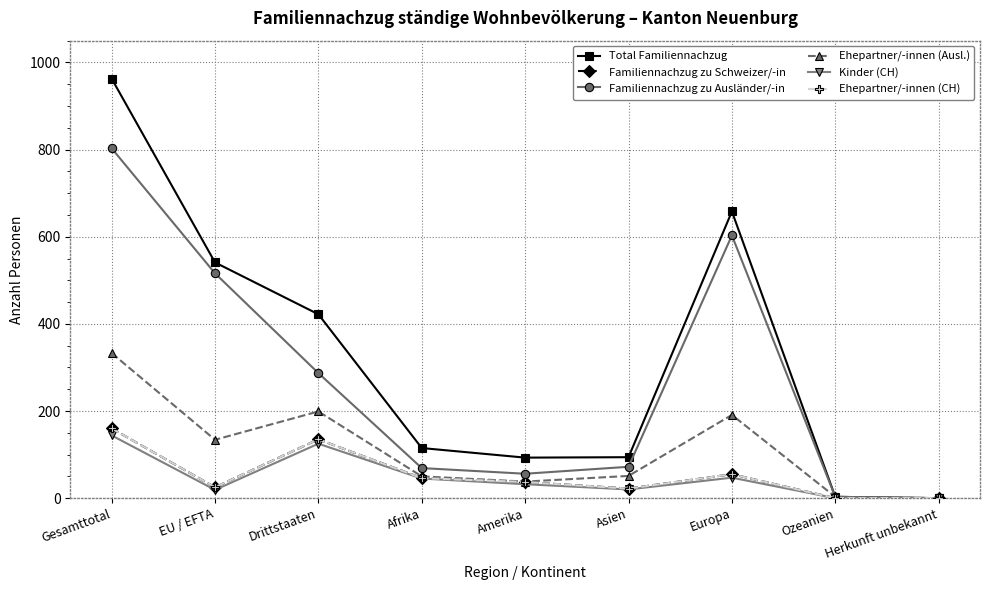

True or false: Ehepartner/-innen (CH) and Kinder (CH) intersect in this chart.

False